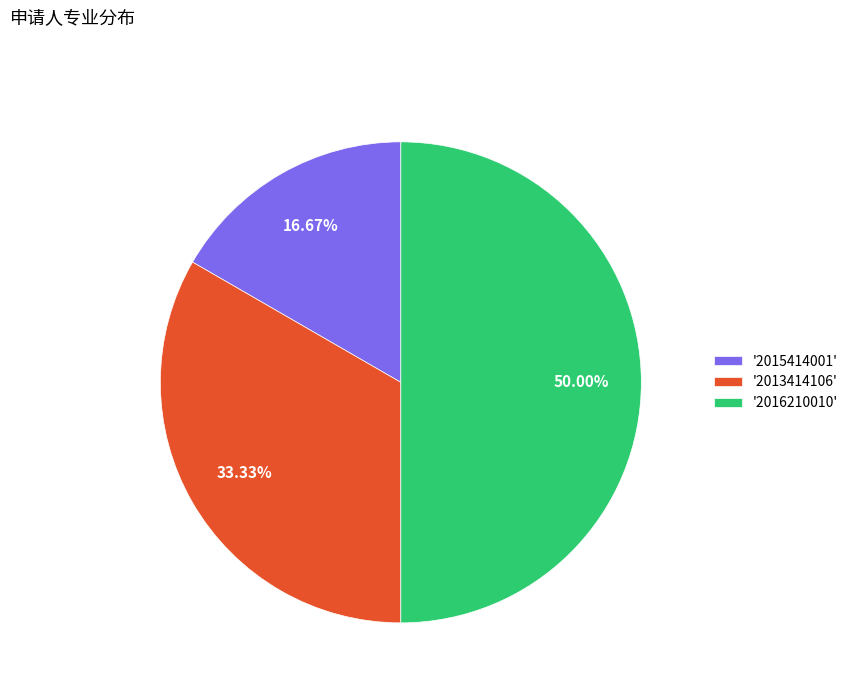

Rank the categories by value from highest to lowest.

'2016210010', '2013414106', '2015414001'